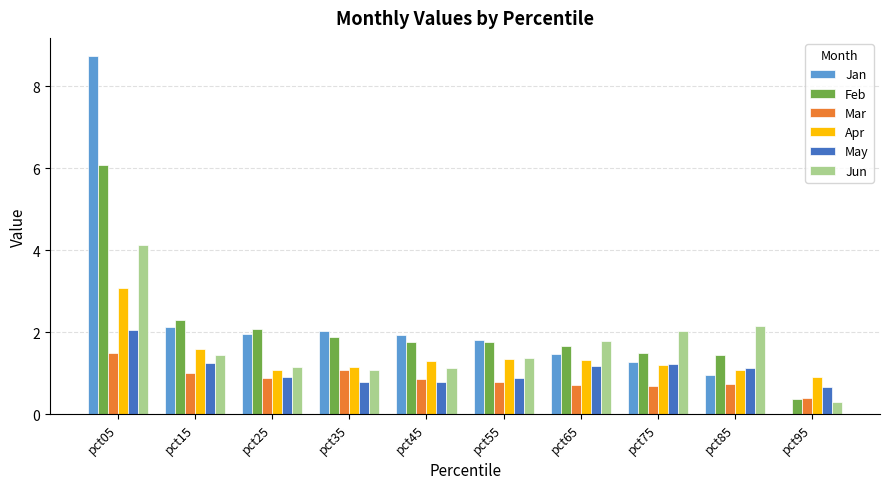

Is it true that Jan equals 1.9 at pct45?

True